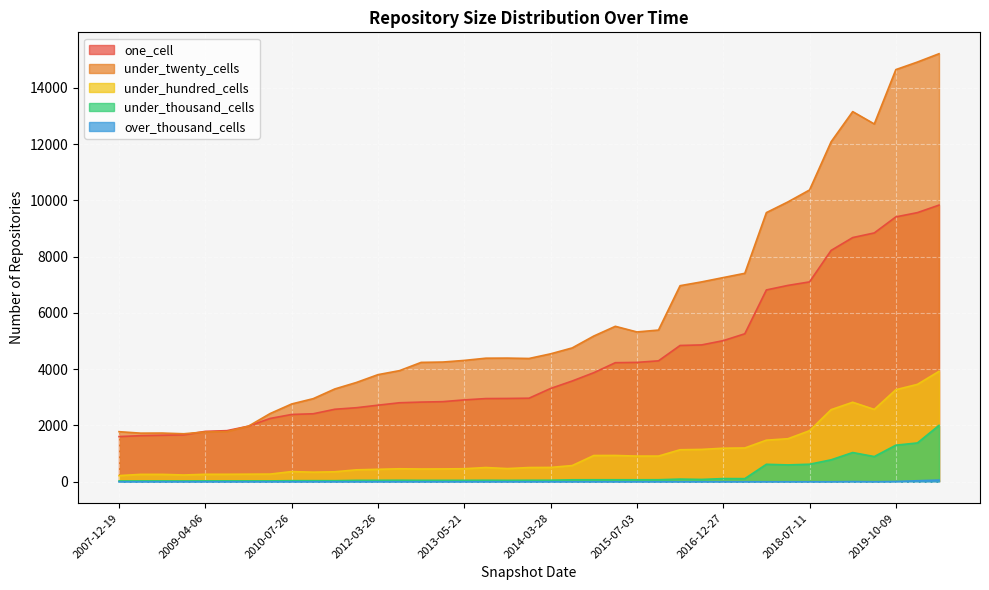

Is the value of under_hundred_cells at 2008-10-10 greater than the value of under_twenty_cells at 2012-07-13?

No